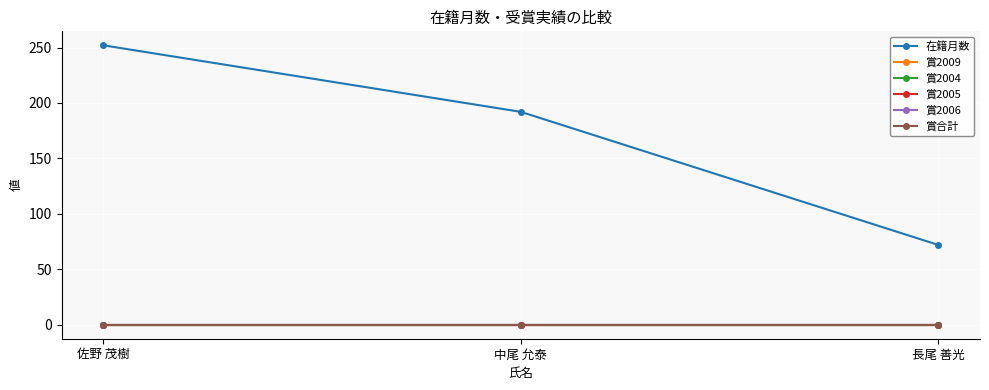

Is this an area chart (filled region under the line)?

No